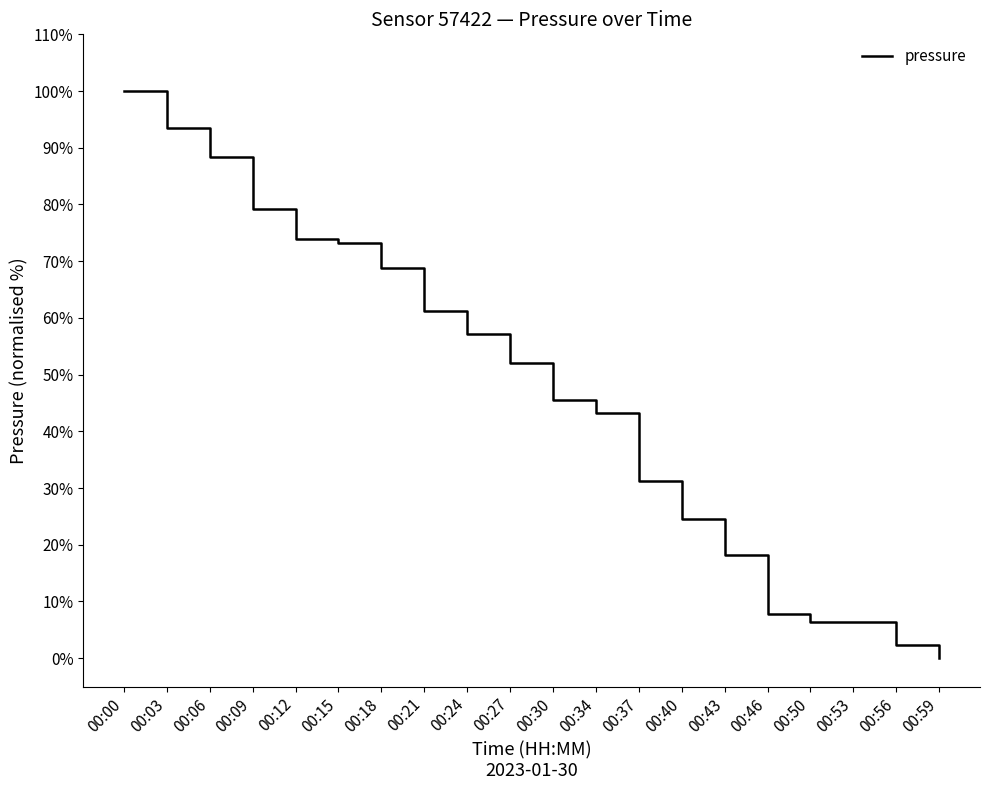

The chart shows a value of 52.1 at 00:27. True or false?

True